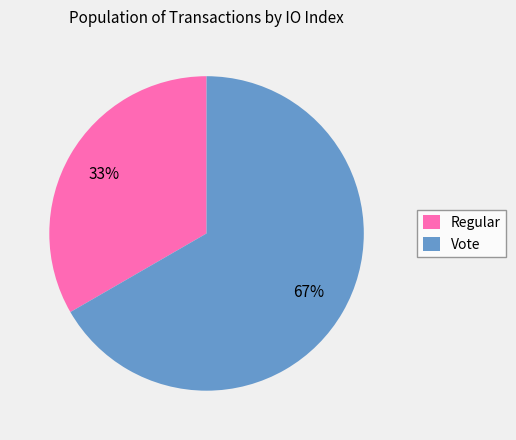

Which category accounts for the majority?

Vote